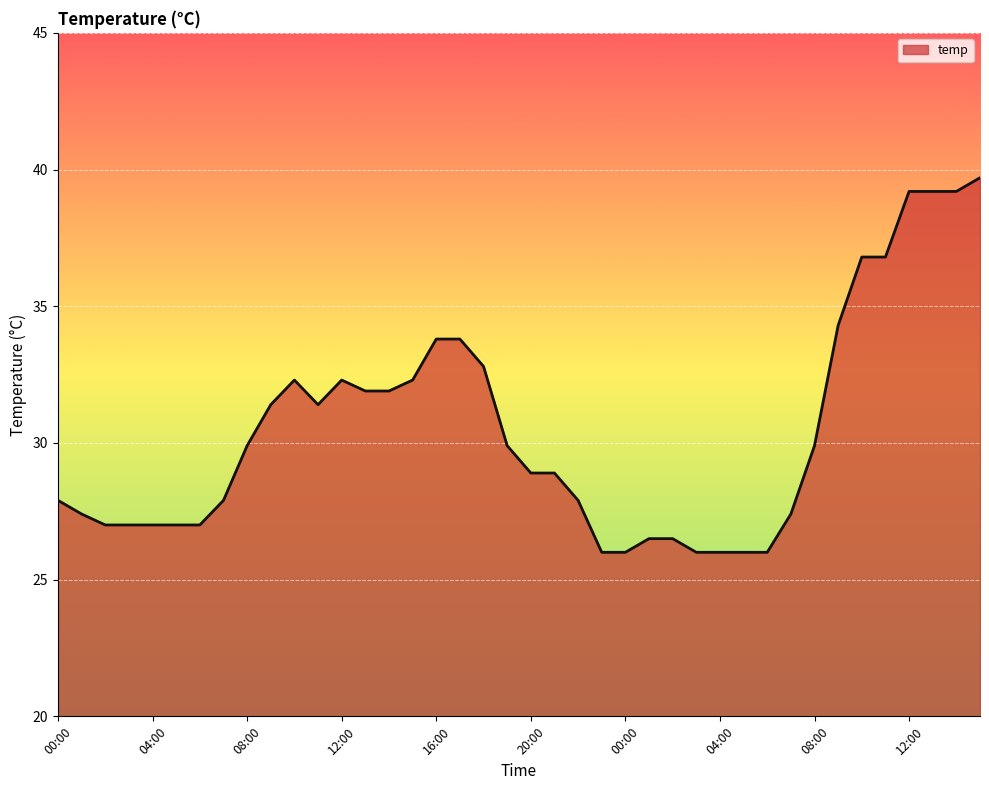

What is the difference between the maximum and minimum values?

13.7